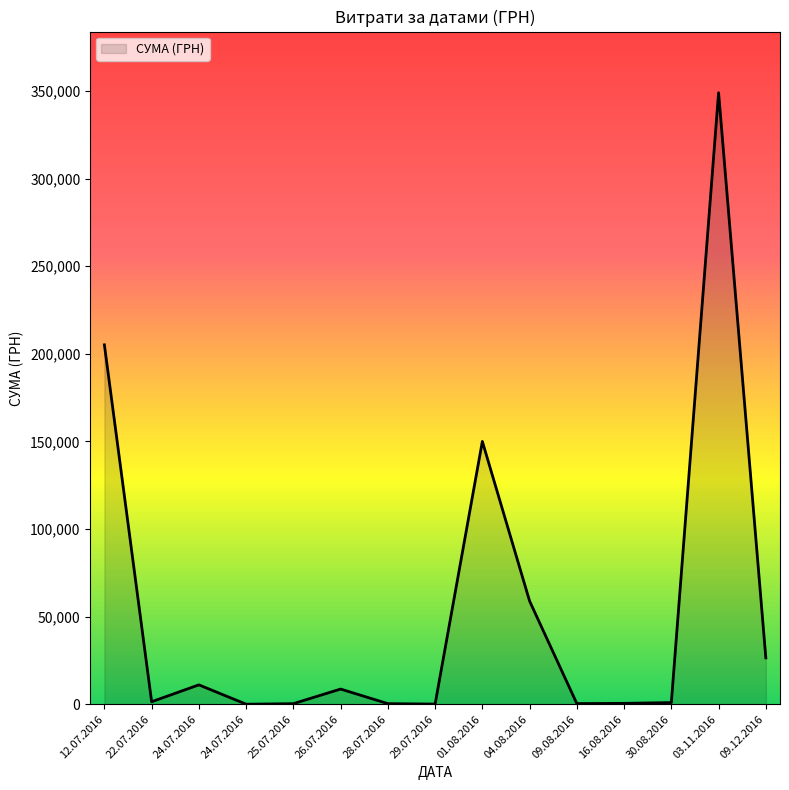

How many lines are shown in the chart?

1